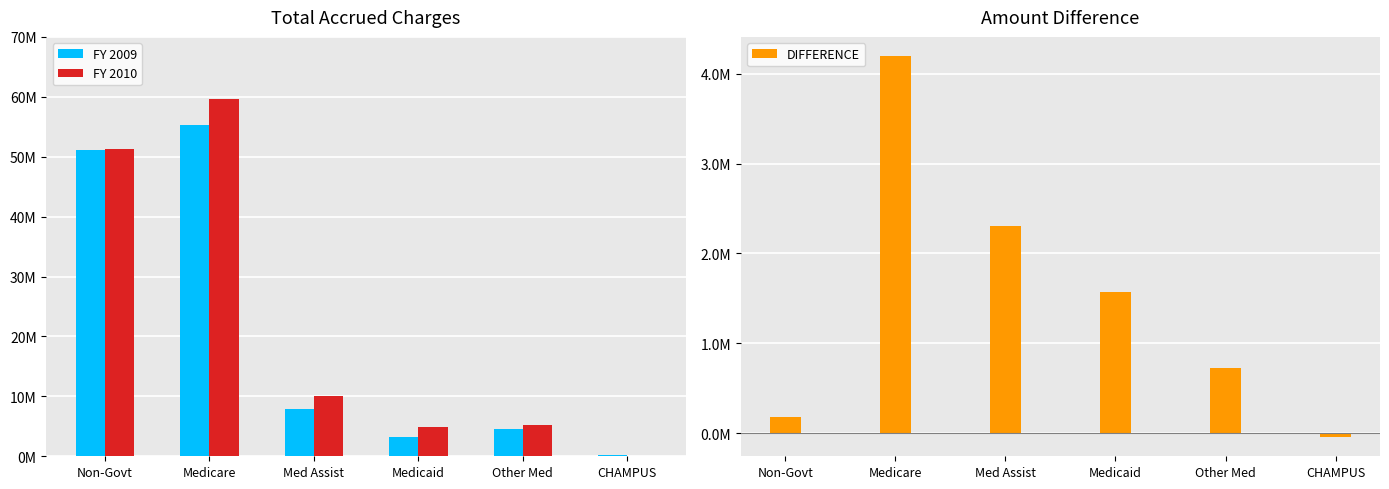

The DIFFERENCE series shows 78730 at Non-Govt. True or false?

False